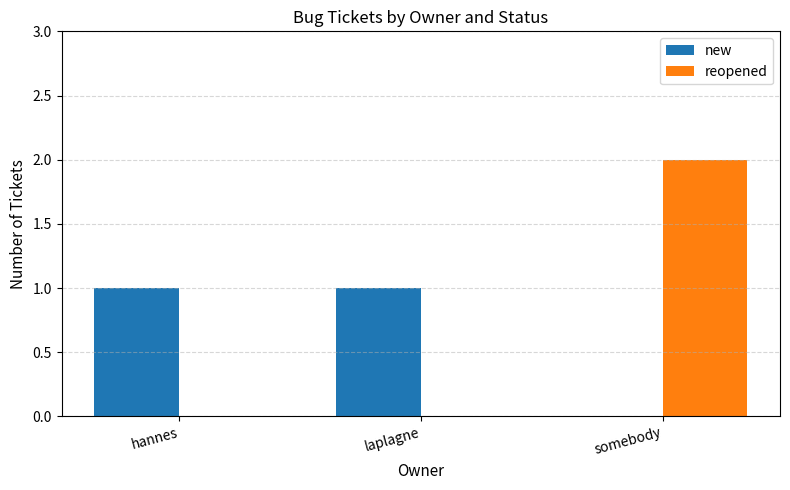

Count the reopened values in the range 0 to 2.

3